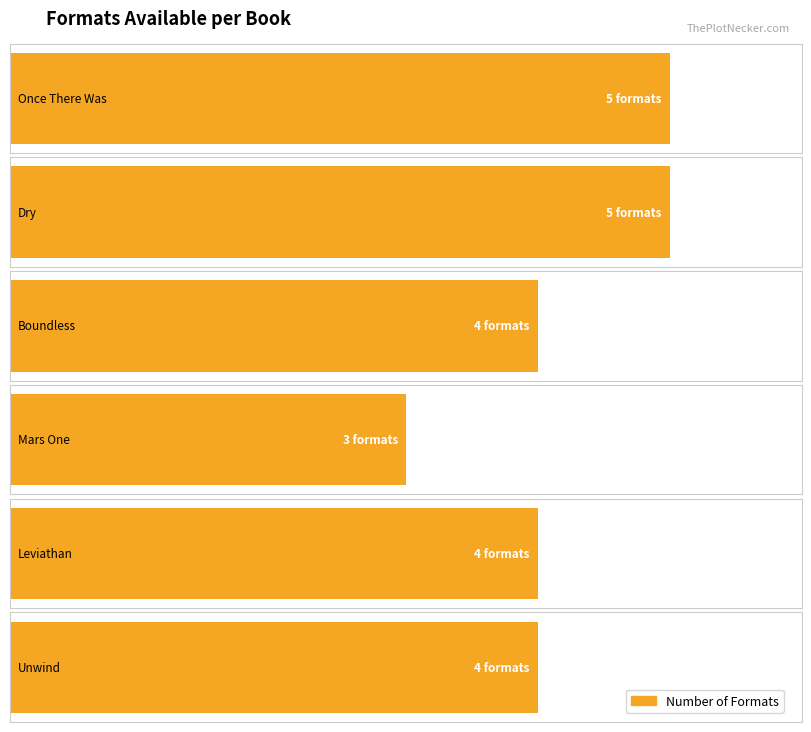

What is the maximum value shown in the chart?

5